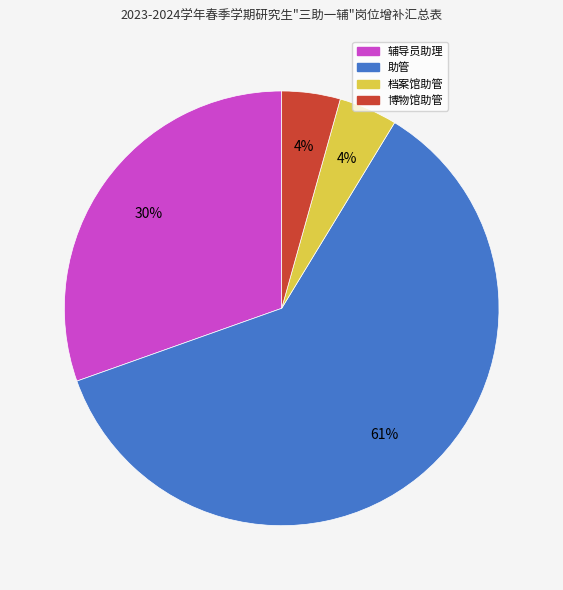

To the nearest percent, what portion does 档案馆助管 represent?

4%